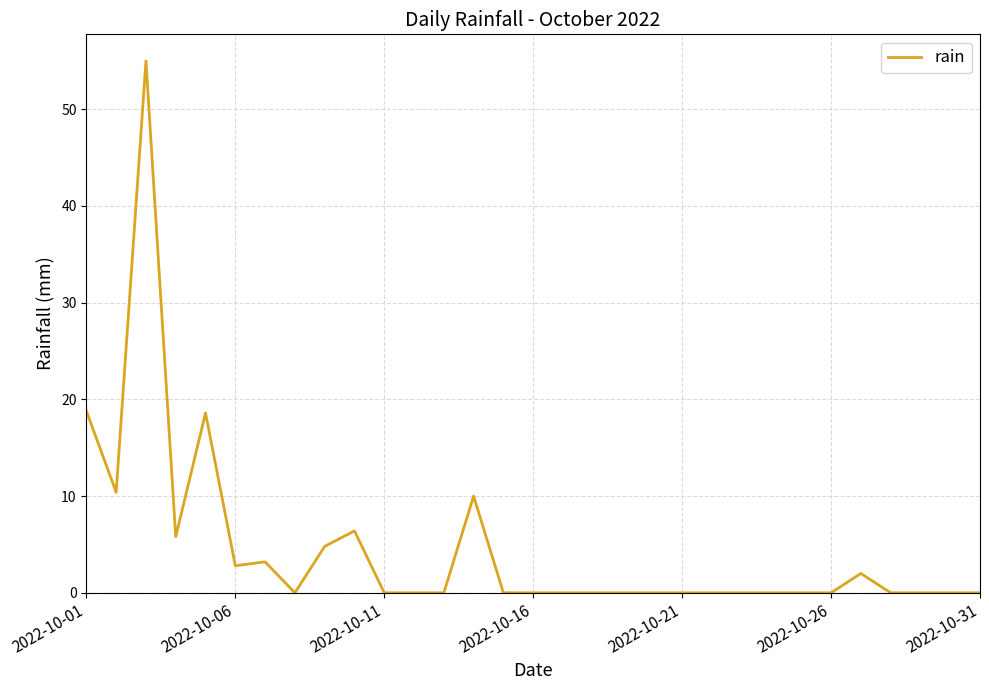

What is the difference between the maximum and minimum values?

55.0